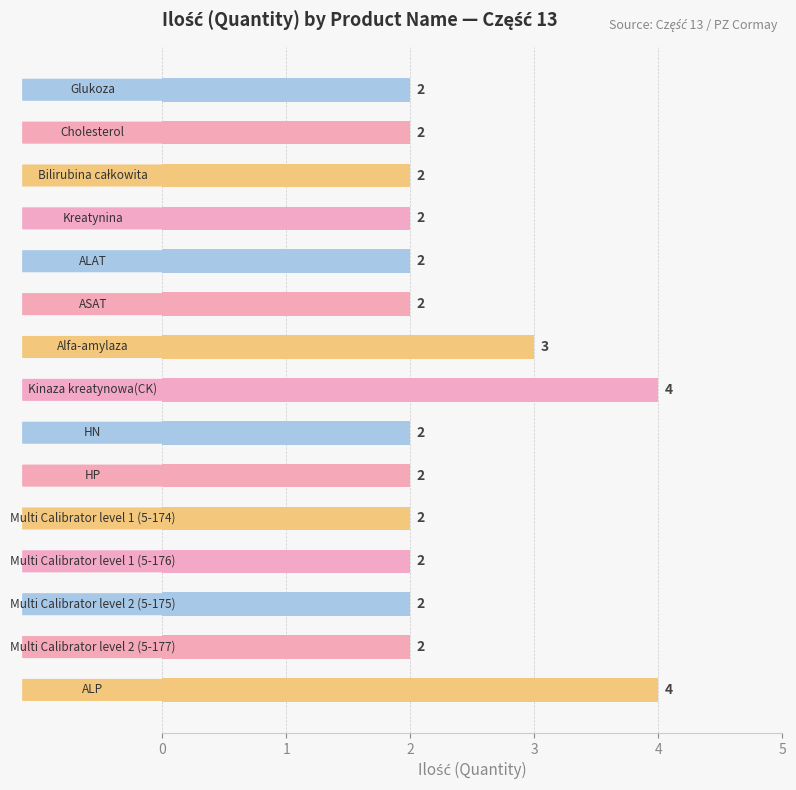

Reading top to bottom, what are all the values shown in this chart?

2	2	2	2	2	2	3	4	2	2	2	2	2	2	4